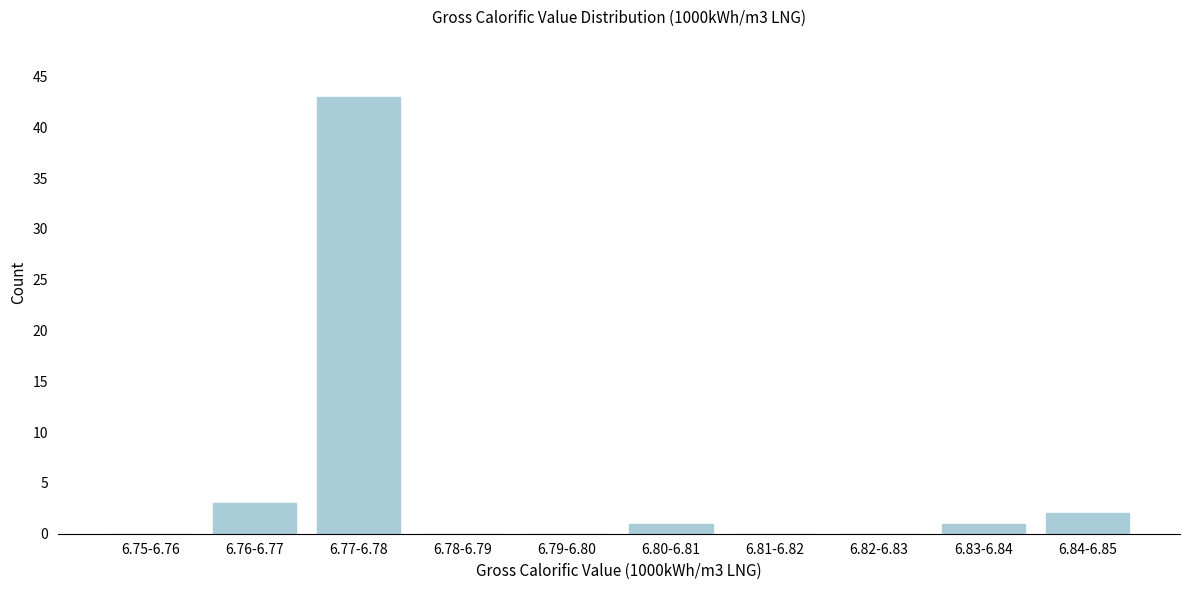

Reading left to right, what are all the values shown in this chart?

6.75-6.76=0	6.76-6.77=3	6.77-6.78=43	6.78-6.79=0	6.79-6.80=0	6.80-6.81=1	6.81-6.82=0	6.82-6.83=0	6.83-6.84=1	6.84-6.85=2